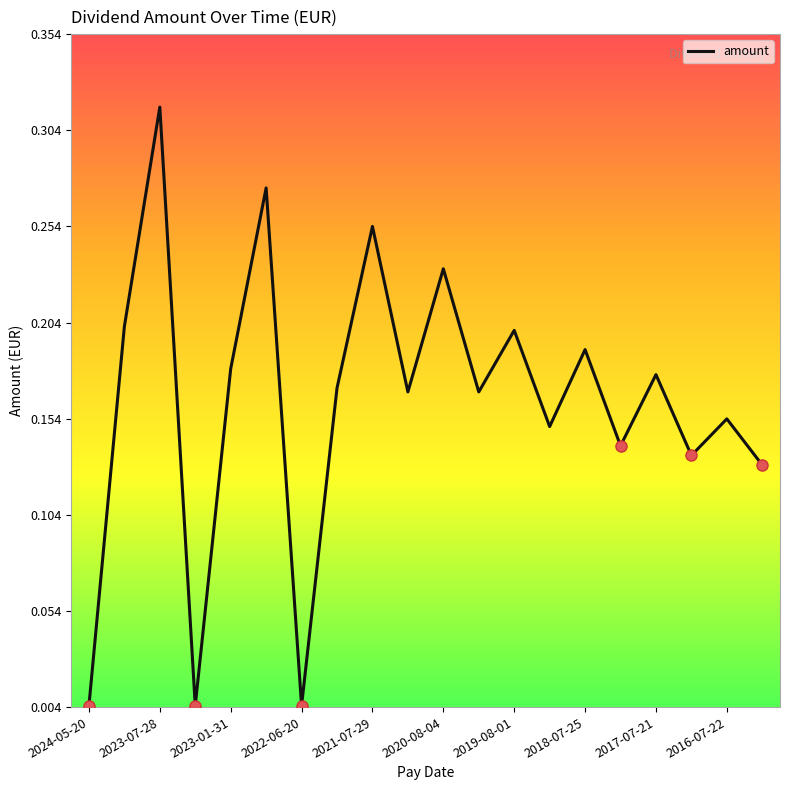

True or false: the data shows 0.2 at 2019-08-01.

True